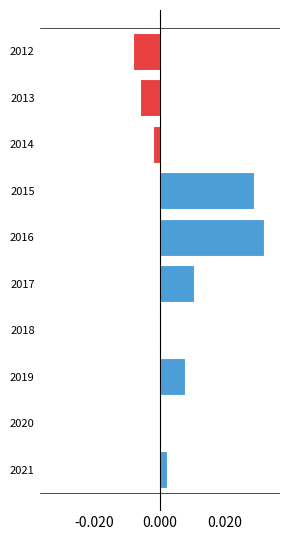

At which category does the chart reach its peak across all series?

2016